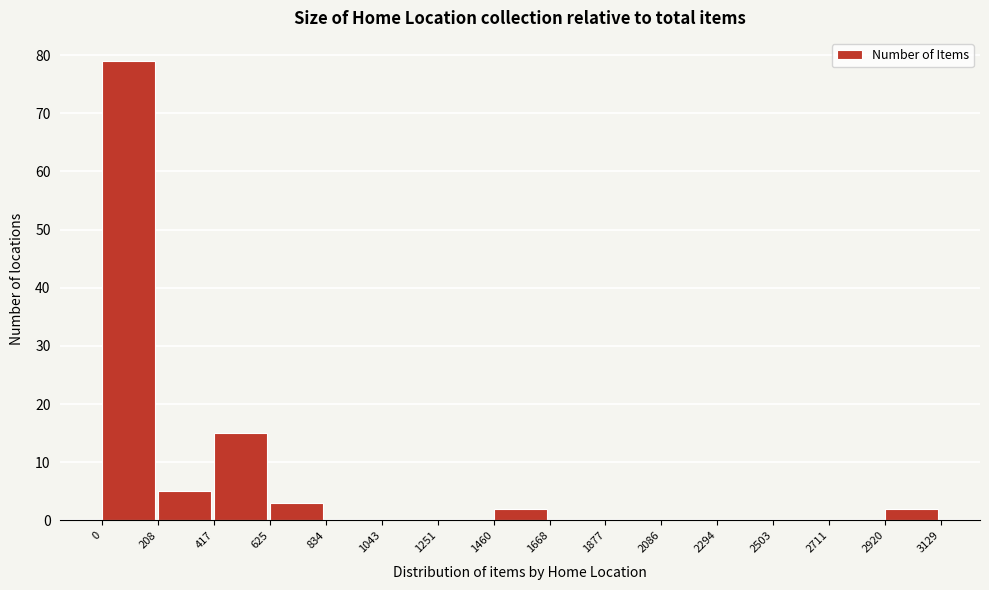

Reading left to right, list every bar in this chart as the range it spans on the x-axis followed by its height. The values are not printed on the chart, so give them approximately, as read against the axis.

0 to 208: 79
208 to 417: 5
417 to 625: 15
625 to 834: 3
834 to 1043: 0
1043 to 1251: 0
1251 to 1460: 0
1460 to 1668: 2
1668 to 1877: 0
1877 to 2086: 0
2086 to 2294: 0
2294 to 2503: 0
2503 to 2711: 0
2711 to 2920: 0
2920 to 3129: 2